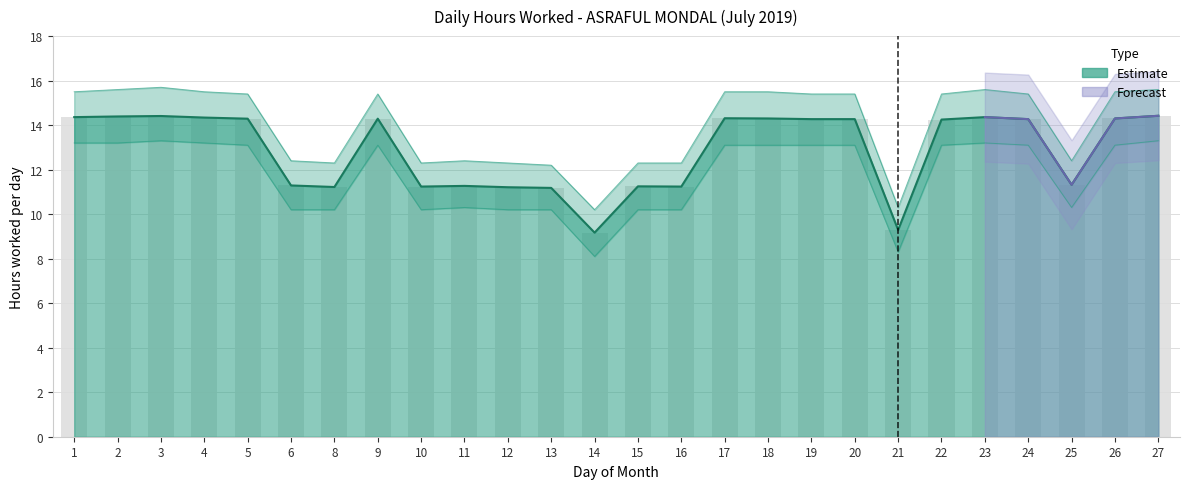

What is the highest value of the Lower Bound series?

13.3